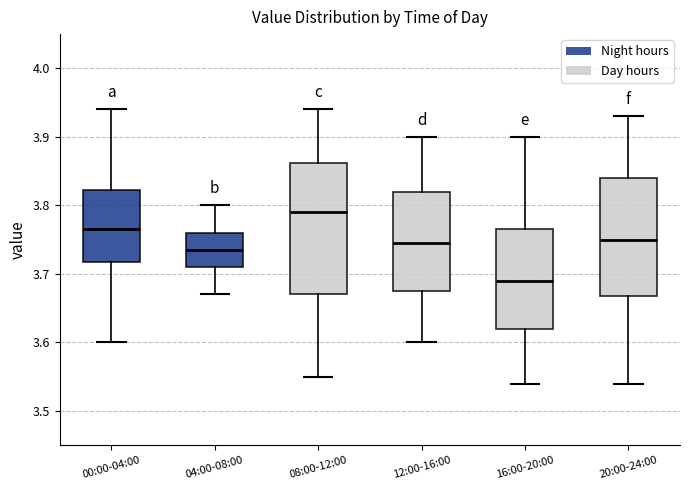

Reading left to right, read every box against the y-axis: the position of its median line, the range the box covers, and the ends of its whiskers. The values are not printed on the chart, so give them approximately, as read against the axis.

00:00-04:00: median 3.77, box 3.72 to 3.82, whiskers 3.60 to 3.94
04:00-08:00: median 3.74, box 3.71 to 3.76, whiskers 3.67 to 3.80
08:00-12:00: median 3.79, box 3.67 to 3.86, whiskers 3.55 to 3.94
12:00-16:00: median 3.75, box 3.68 to 3.82, whiskers 3.60 to 3.90
16:00-20:00: median 3.69, box 3.62 to 3.77, whiskers 3.54 to 3.90
20:00-24:00: median 3.75, box 3.67 to 3.84, whiskers 3.54 to 3.93